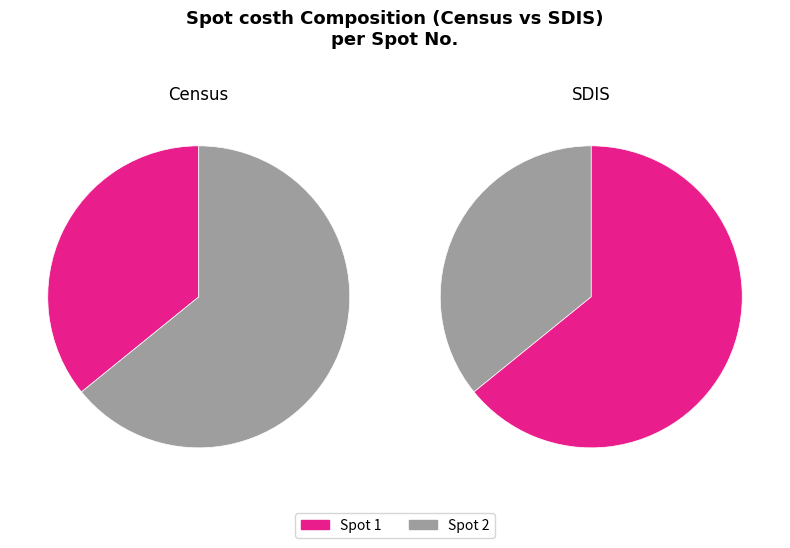

Which has a higher value, 1 or 2?

2